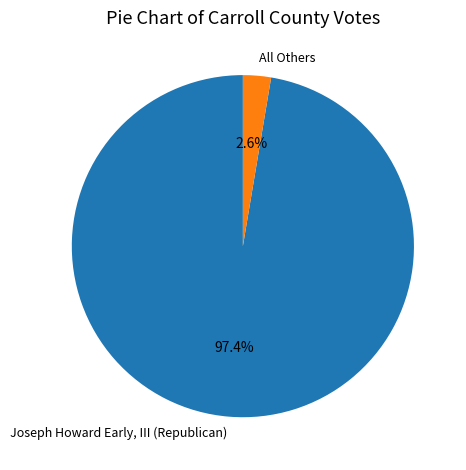

Between All Others and Joseph Howard Early, III (Republican), which is larger?

Joseph Howard Early, III (Republican)